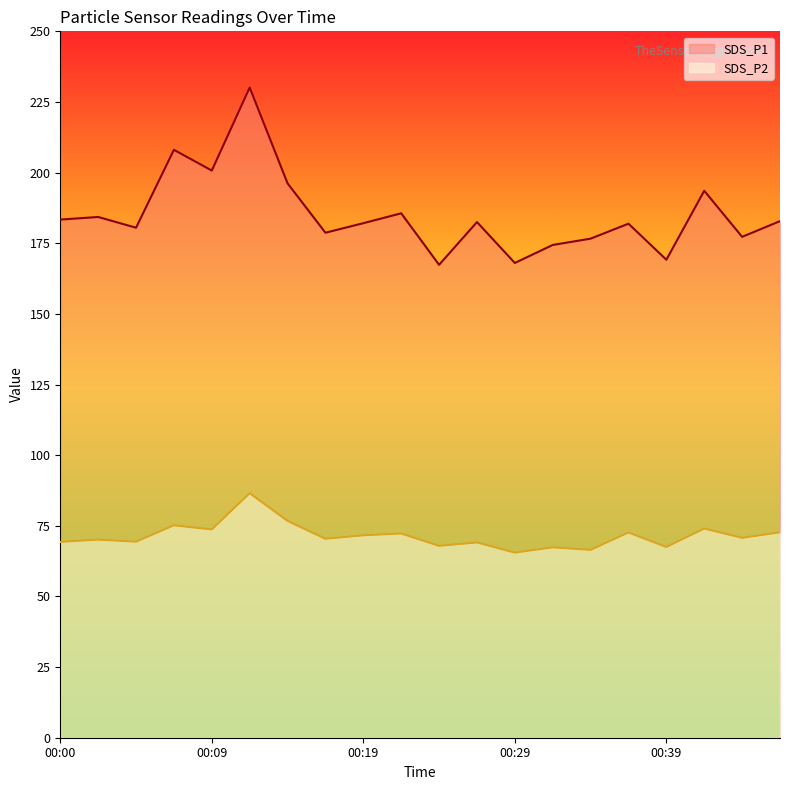

The value of SDS_P1 at 00:19 is 66.9. True or false?

False